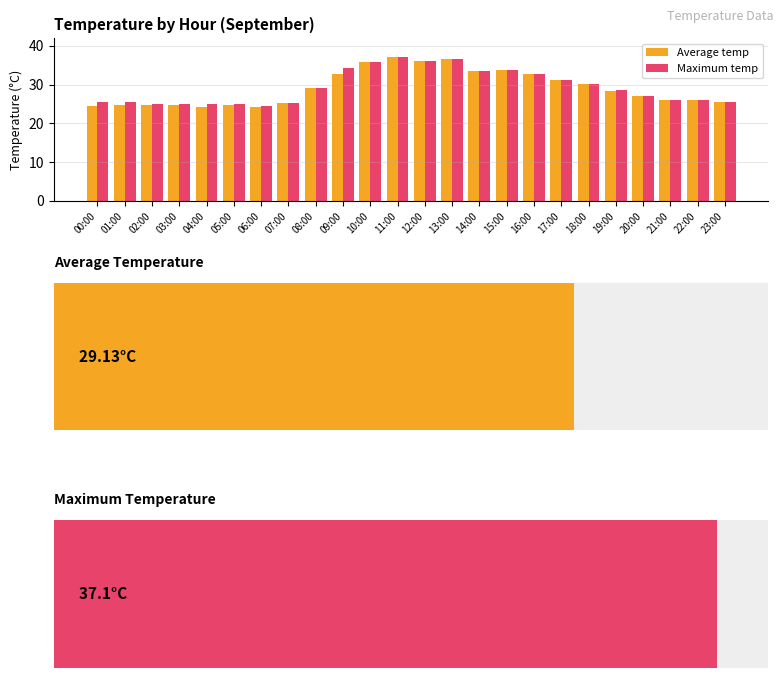

True or false: Maximum temp has a value of 56.3 at 15:00.

False